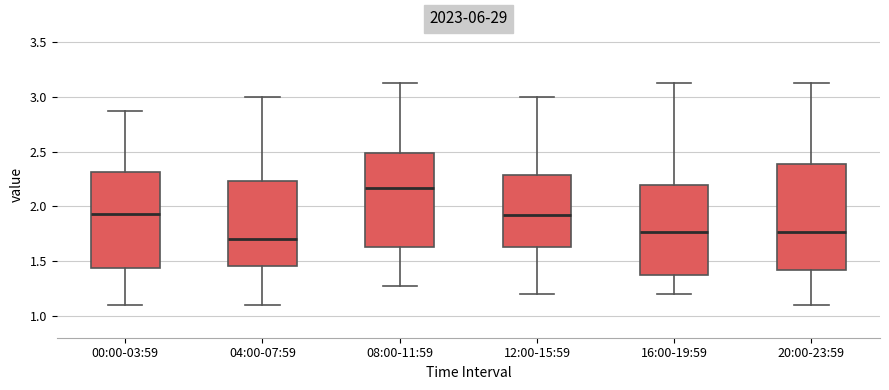

Which box is the tallest, from its lower edge to its upper edge?

20:00-23:59